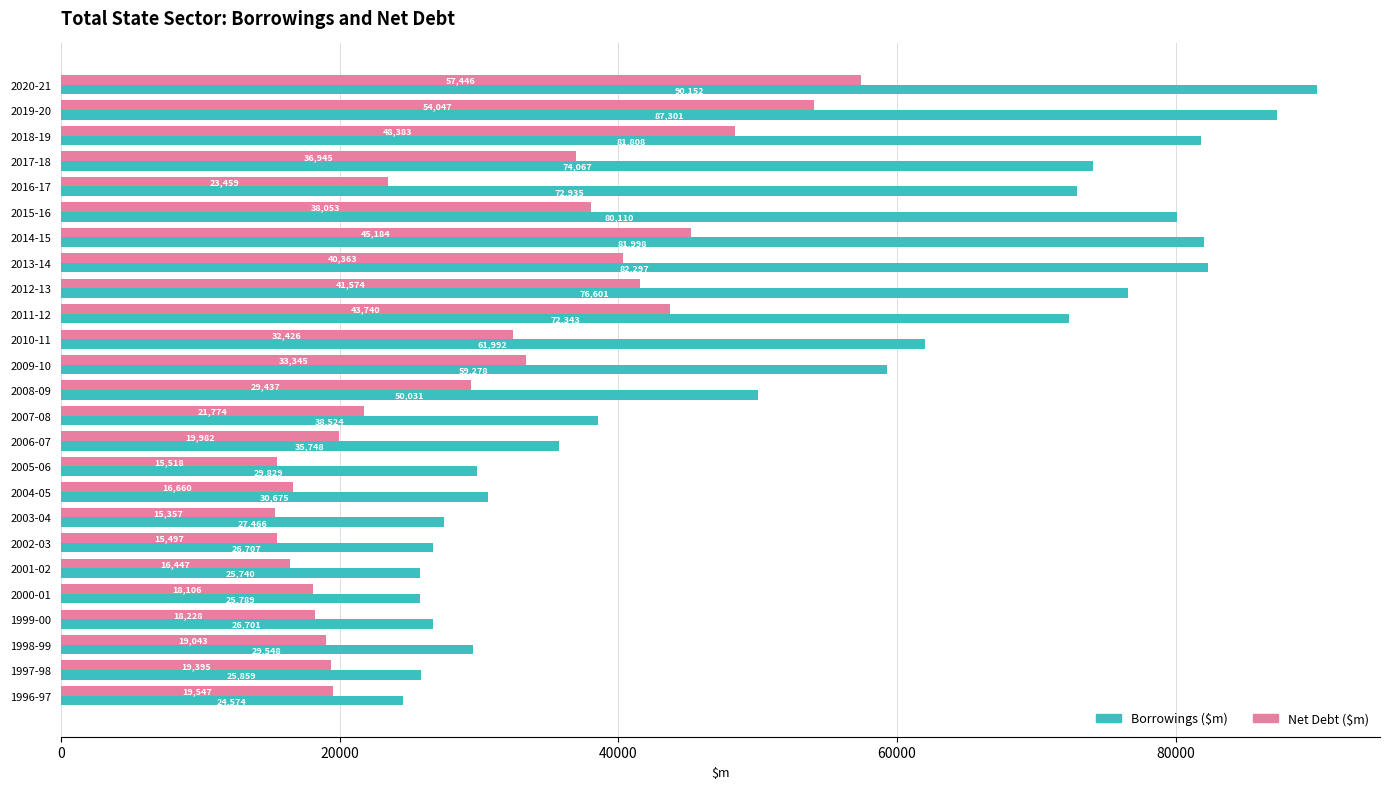

Is it true that Borrowings ($m) equals 81808 at 2018-19?

True